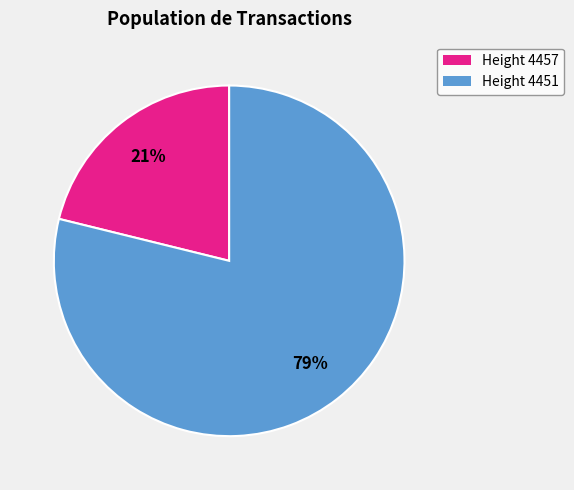

Is there any slice that represents more than half of the pie?

Yes